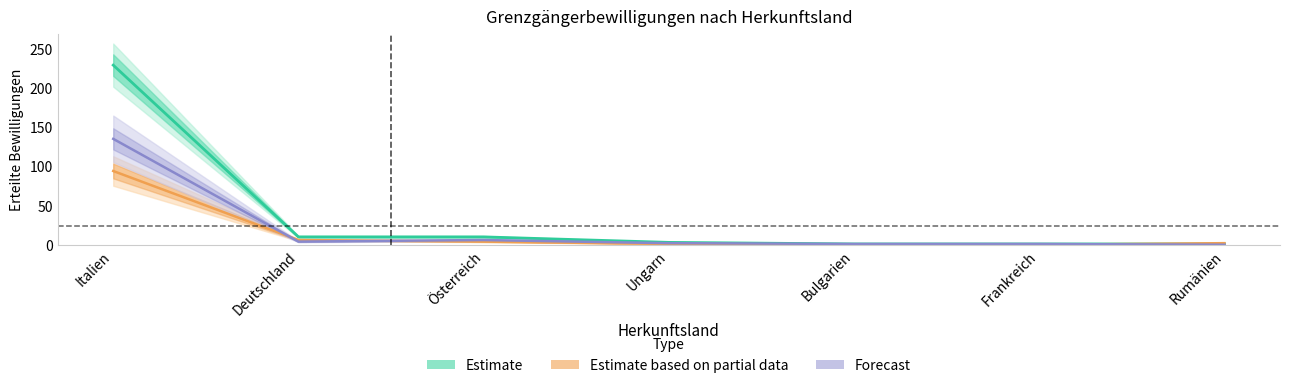

What is the sum of all Frauen values?

107